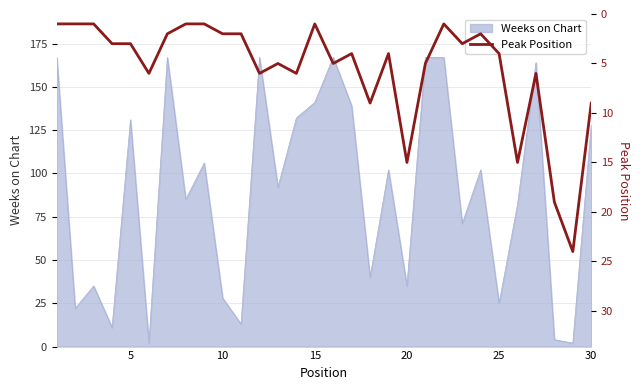

The value of Weeks on Chart at 30 is 55. True or false?

False